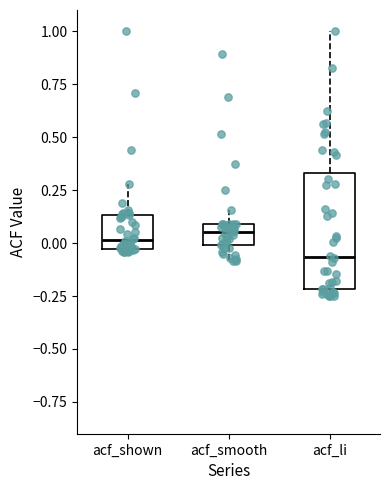

Reading left to right, read every box against the y-axis: the position of its median line, the range the box covers, and the ends of its whiskers. The values are not printed on the chart, so give them approximately, as read against the axis.

acf_shown: median 0.00, box -0.05 to 0.15, whiskers -0.05 to 0.30
acf_smooth: median 0.05, box 0.00 to 0.10, whiskers -0.10 to 0.15
acf_li: median -0.05, box -0.20 to 0.35, whiskers -0.25 to 1.00